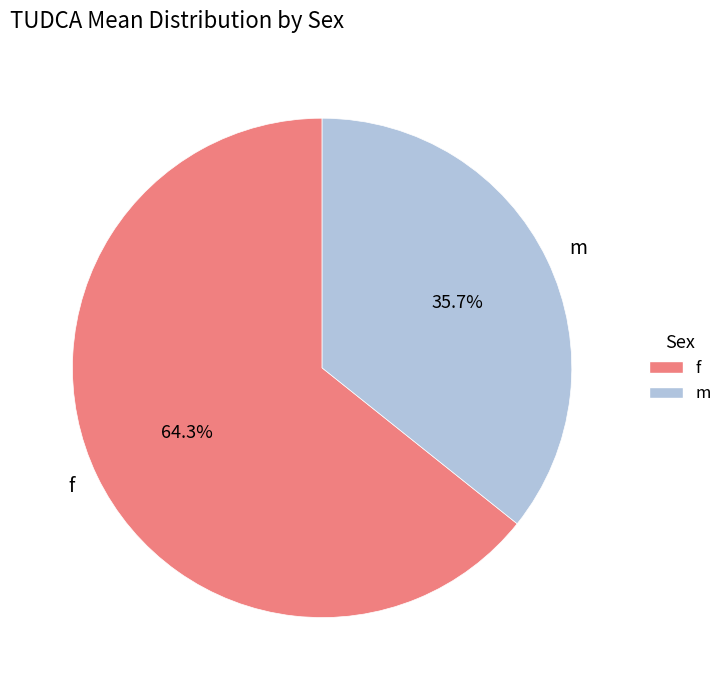

The f slice represents 64% of the pie. True or false?

True